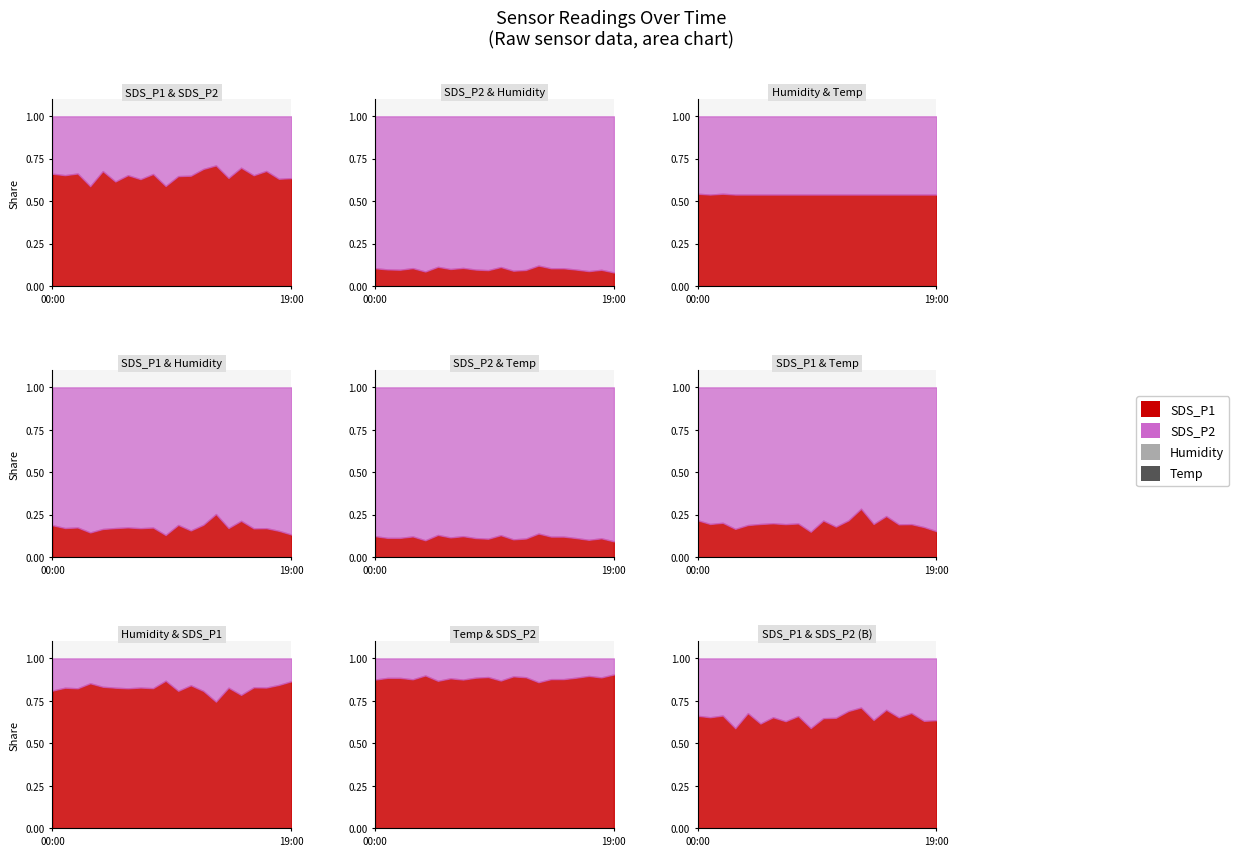

How many distinct data groups are displayed?

4